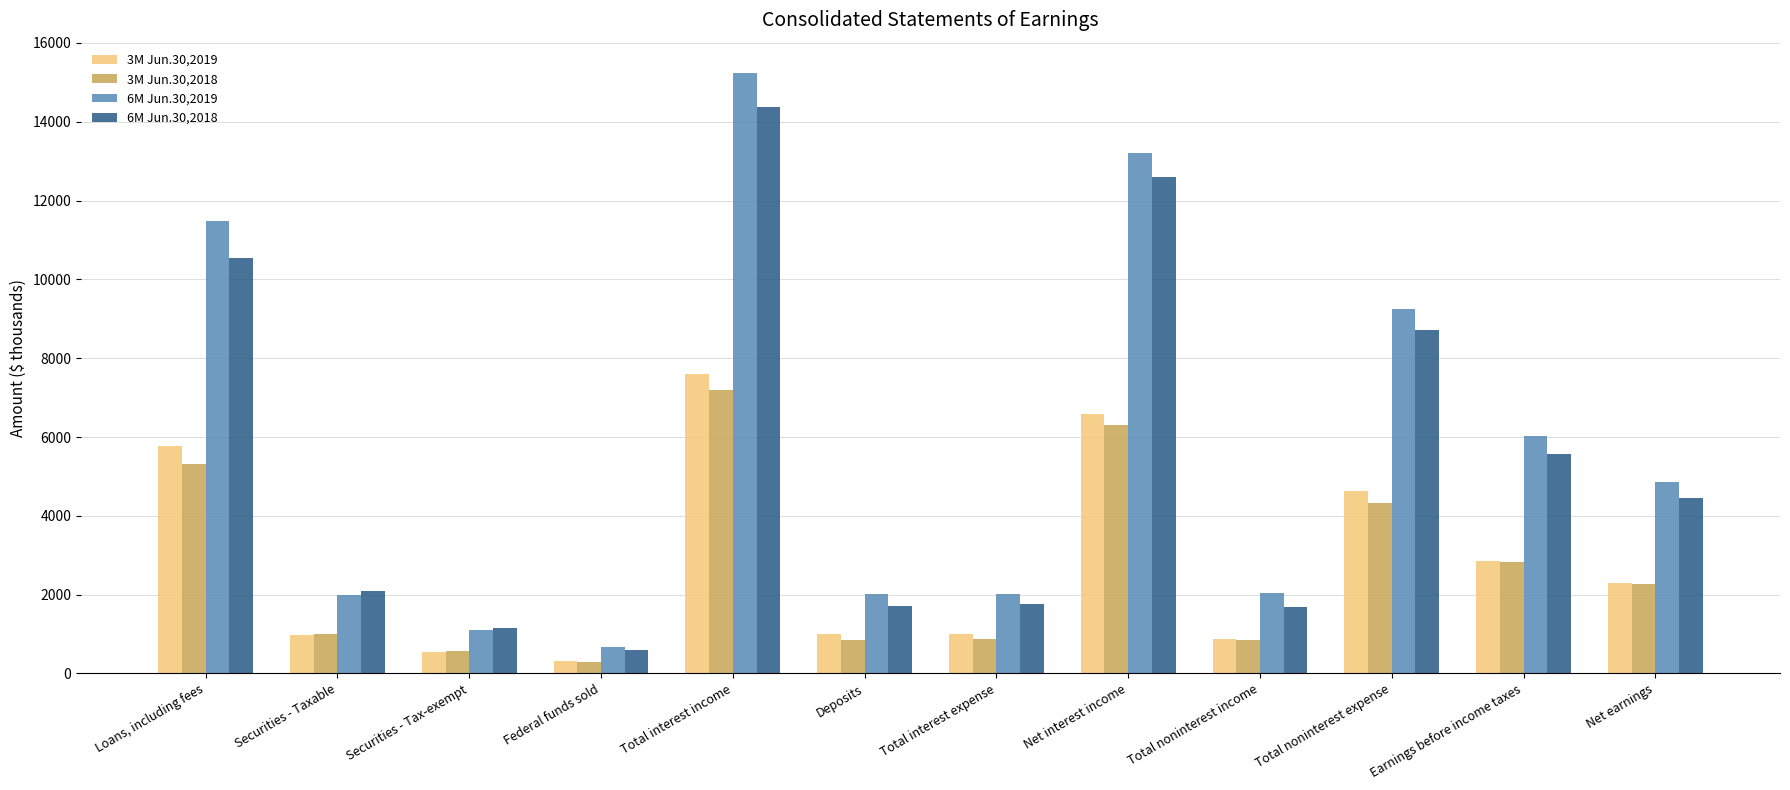

Which category has the highest value across all series?

Total interest income